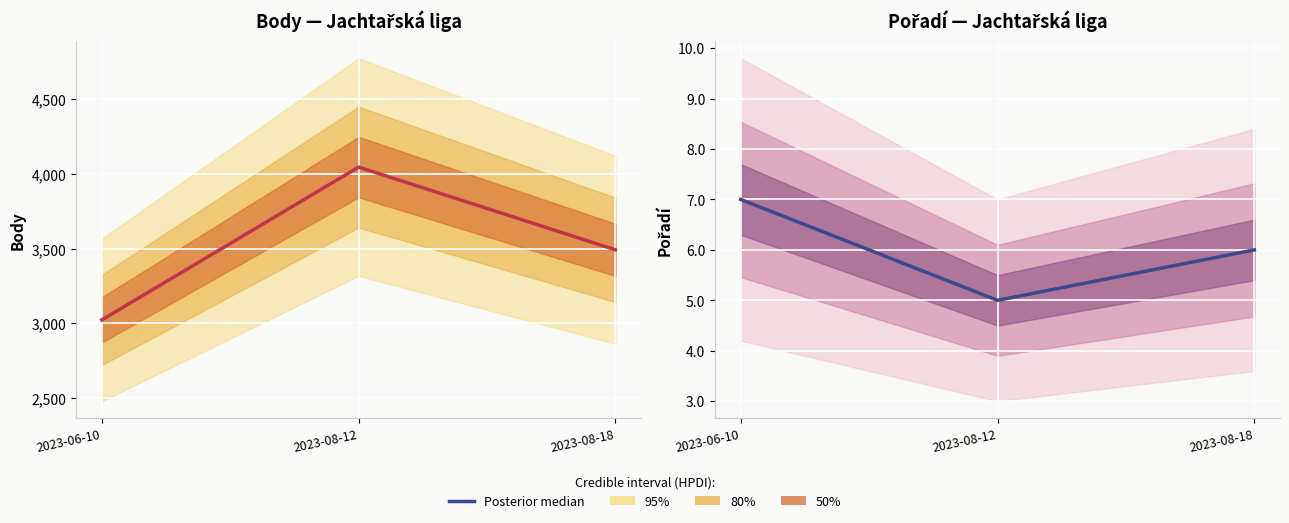

List the labels in order of Posterior median (Pořadí) value, largest first.

2023-06-10, 2023-08-18, 2023-08-12